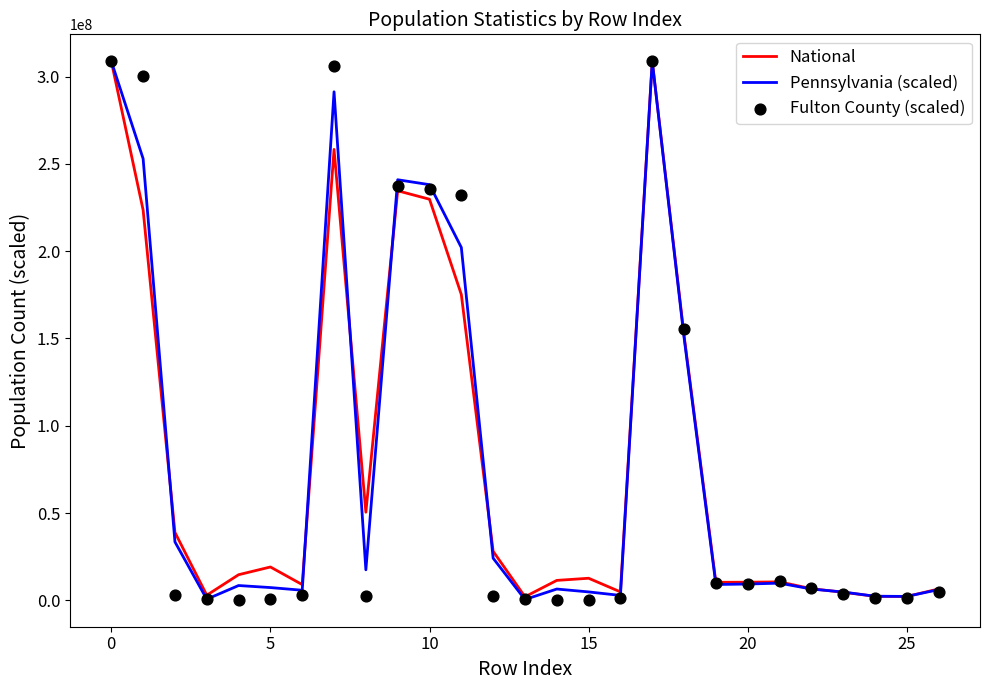

What is the total value across all series at 17?

926236614.0